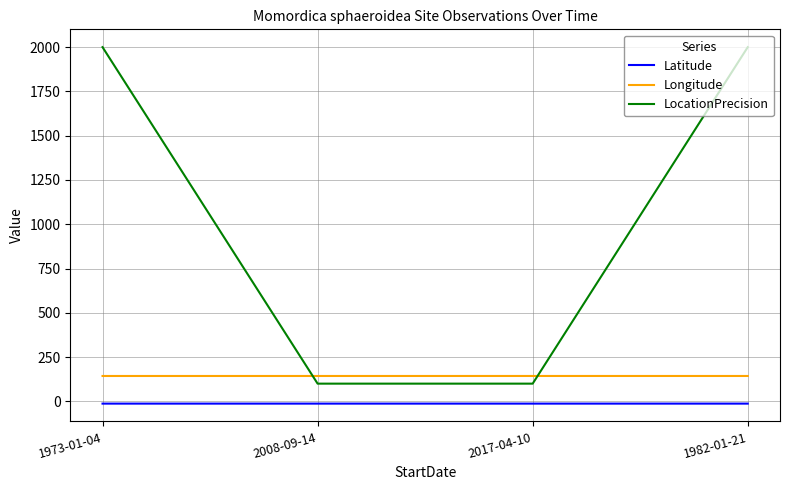

What is the maximum value for Longitude?

143.3